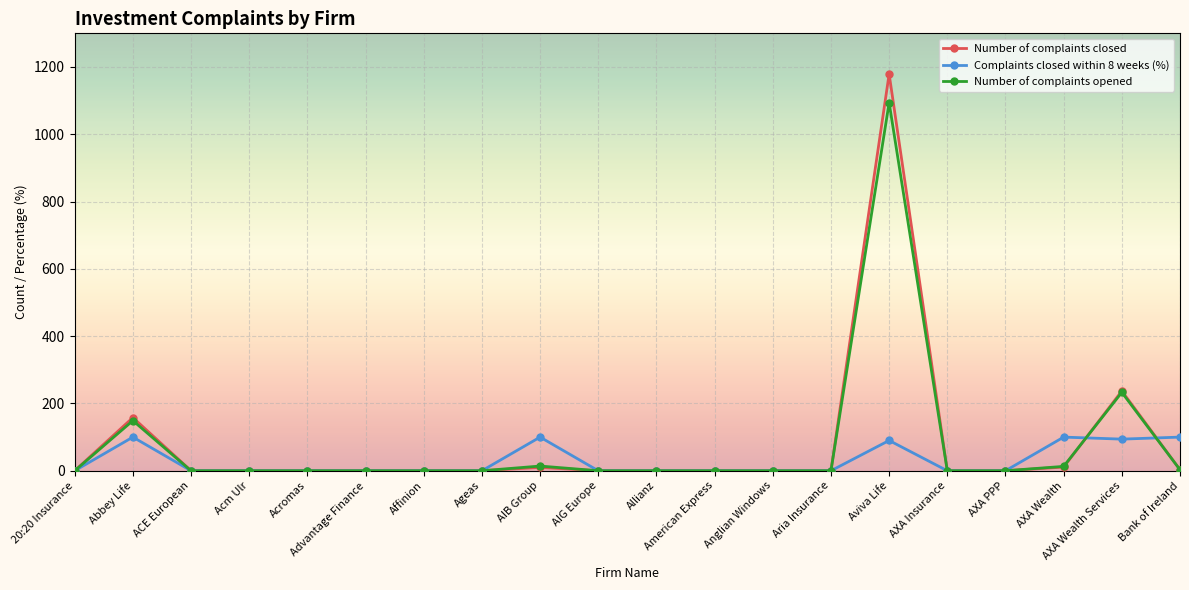

Which series has the widest spread of values?

Number of complaints closed